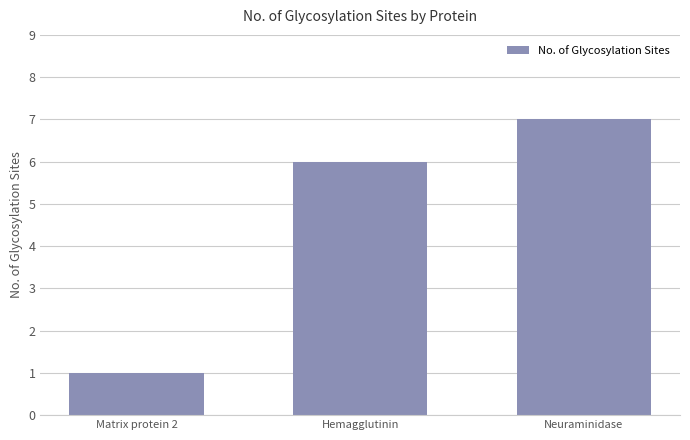

What is the greatest value displayed?

7